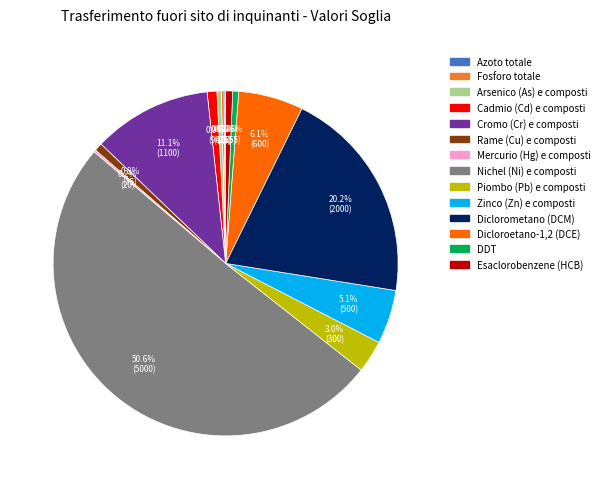

Which category accounts for the majority?

Nichel (Ni) e composti